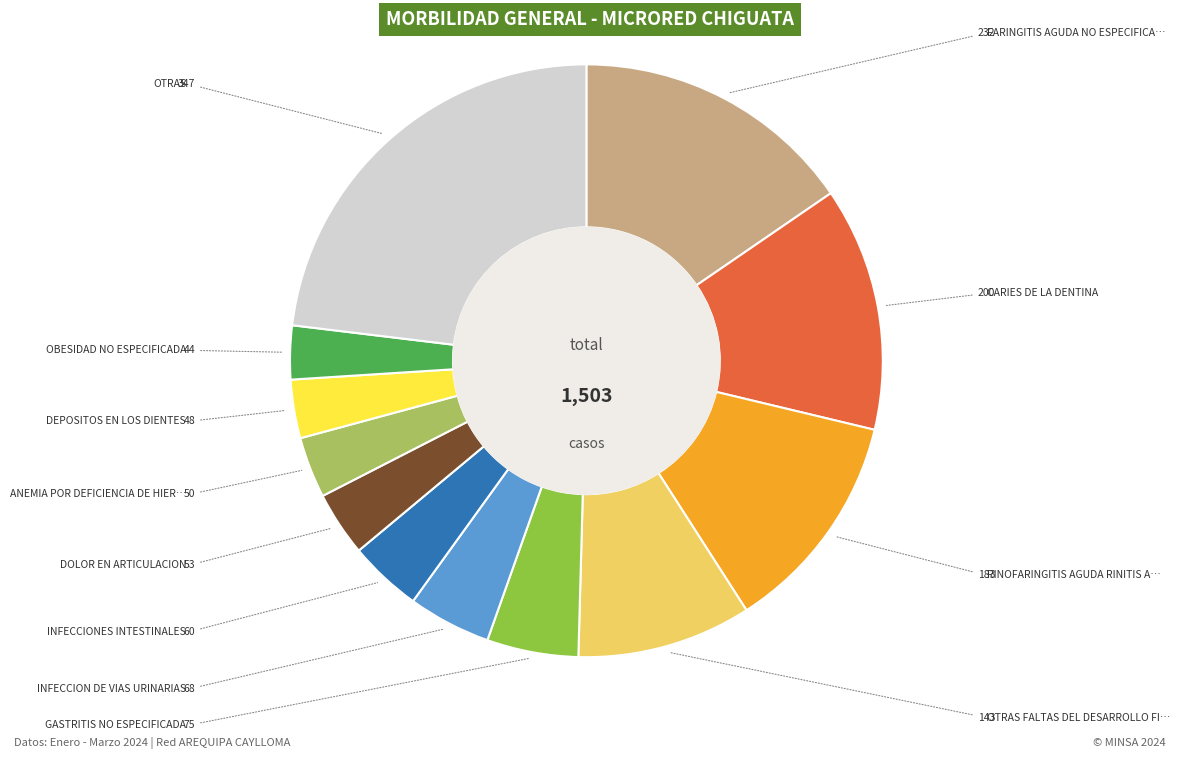

Is there any slice that represents more than half of the pie?

No